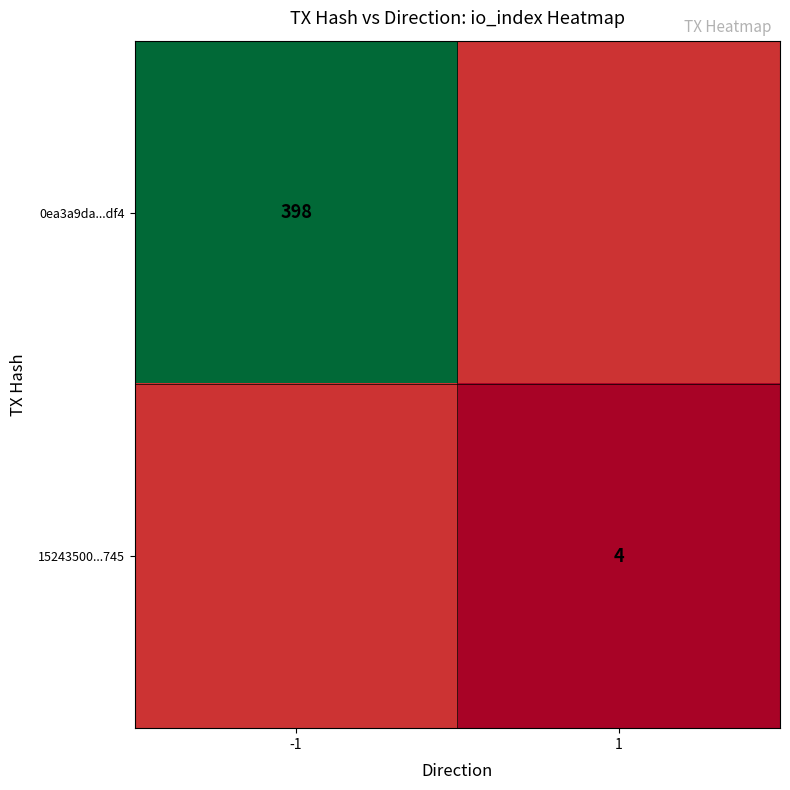

True or false: 0ea3a9da...df4 has a value of 708 at -1.

False